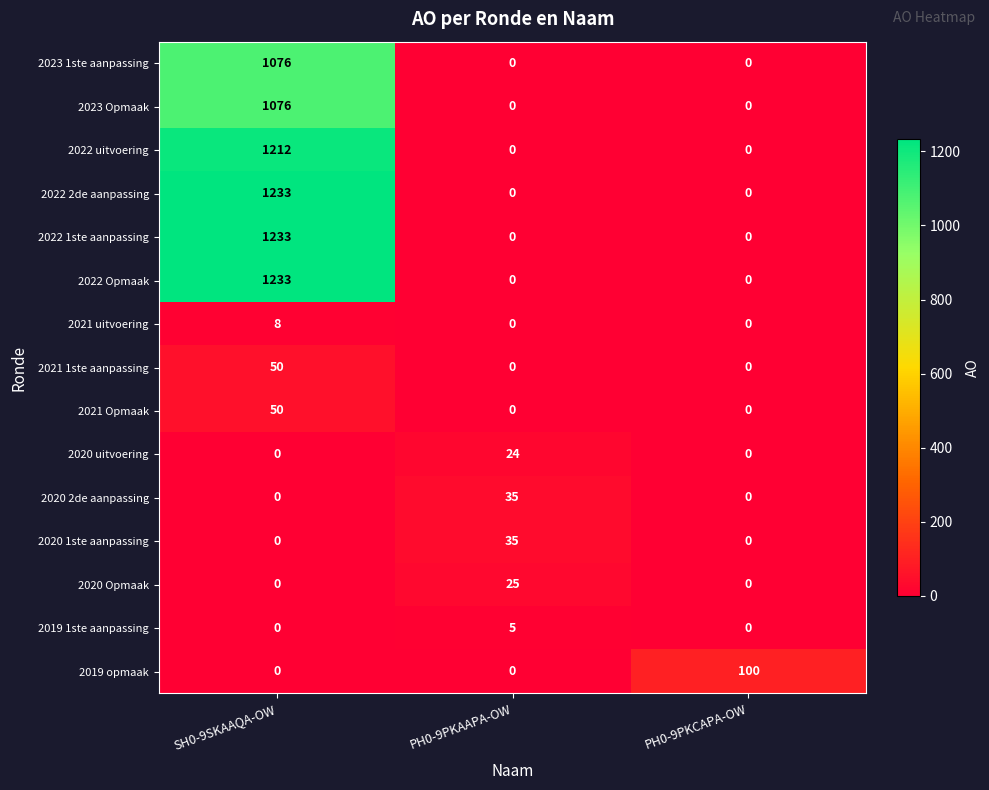

Which label corresponds to the largest value in the chart?

SH0-9SKAAQA-OW